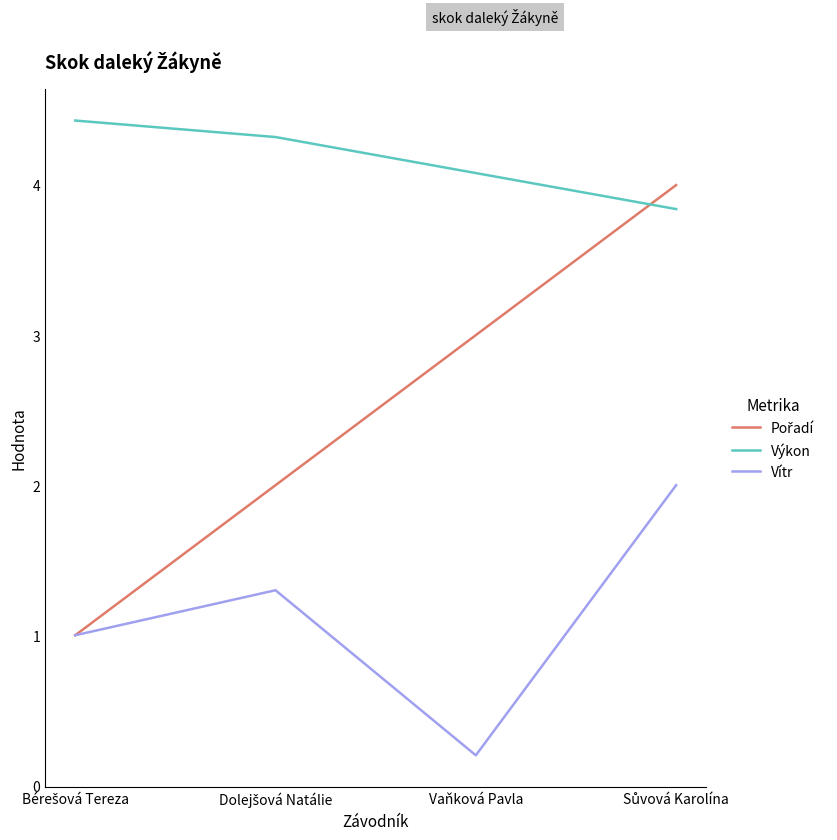

What is the greatest value displayed?

4.4